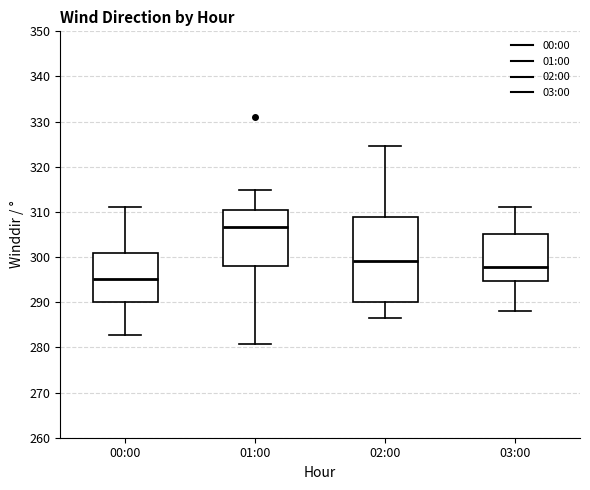

Reading left to right, transcribe this box plot: for each box, give where its median line is, the range the box spans, and where its two whiskers end, as read against the y-axis. The values are not printed on the chart, so give them approximately, as read against the axis.

00:00: median 295, box 290 to 301, whiskers 283 to 311
01:00: median 307, box 298 to 310, whiskers 281 to 315
02:00: median 299, box 290 to 309, whiskers 286 to 325
03:00: median 298, box 295 to 305, whiskers 288 to 311